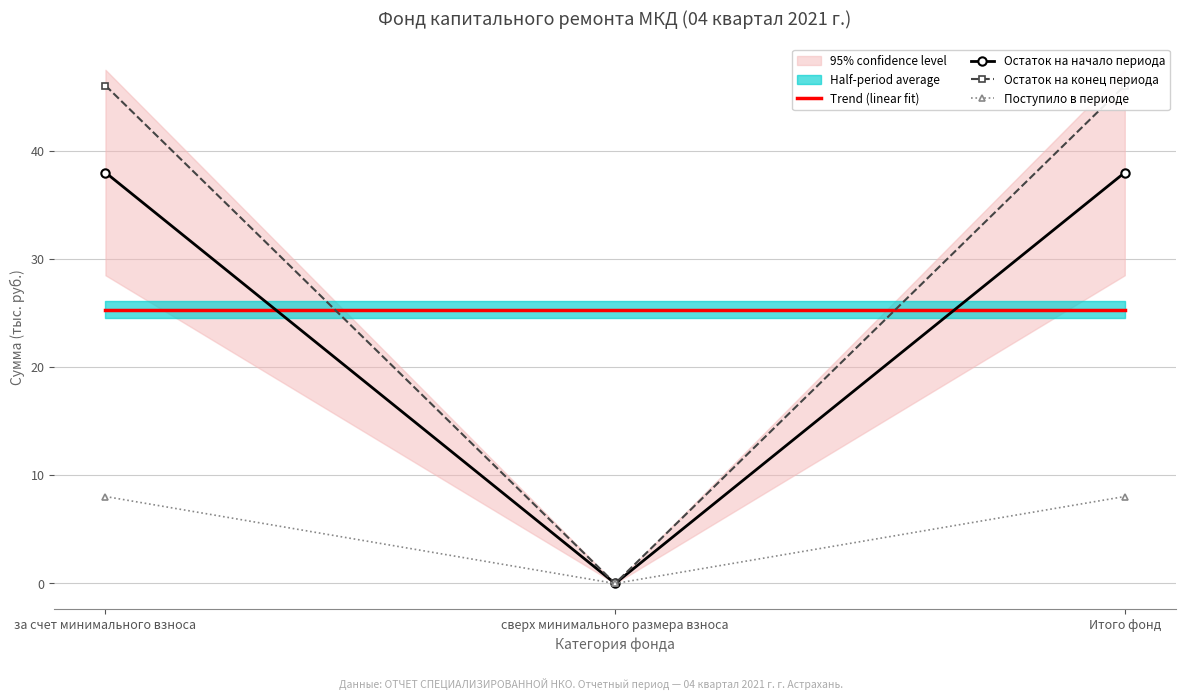

What position from the left is за счет минимального взноса?

1